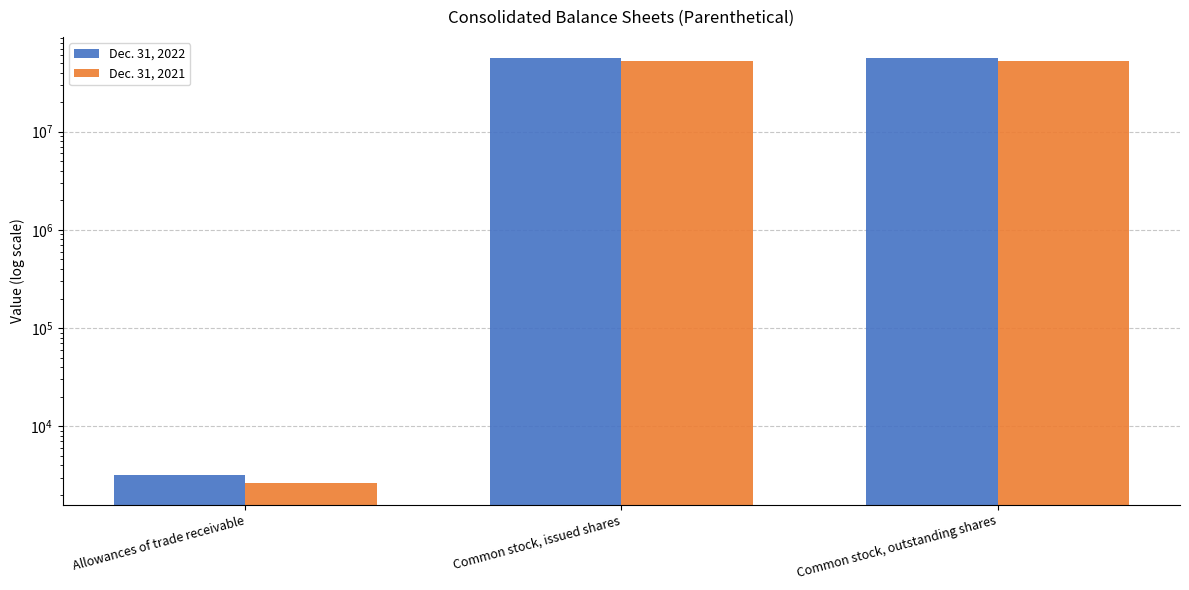

What is the total value across all series at Common stock, issued shares?

108948799